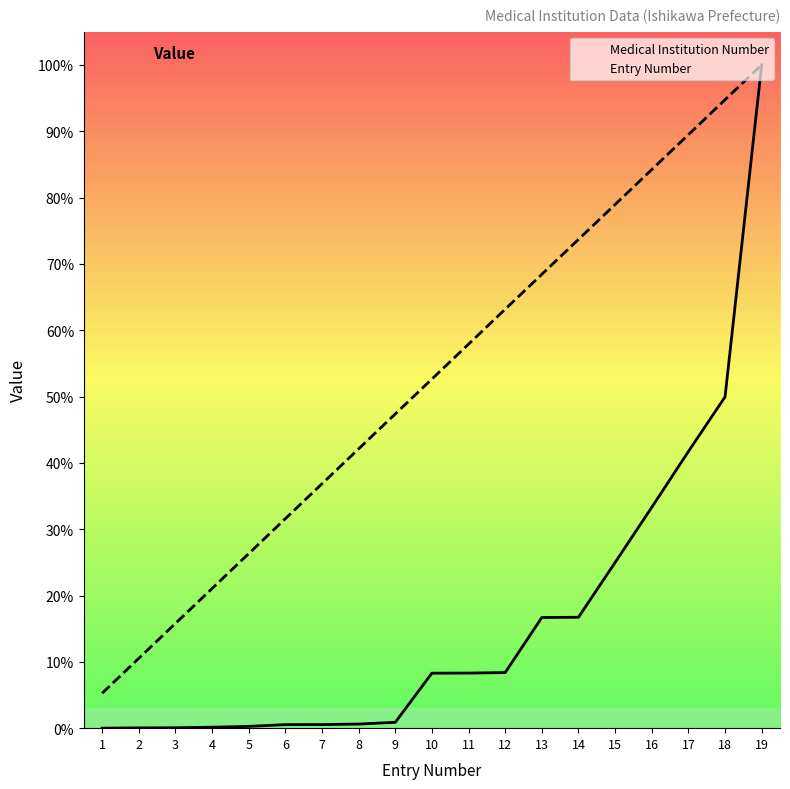

True or false: Medical Institution Number and Entry Number intersect in this chart.

False